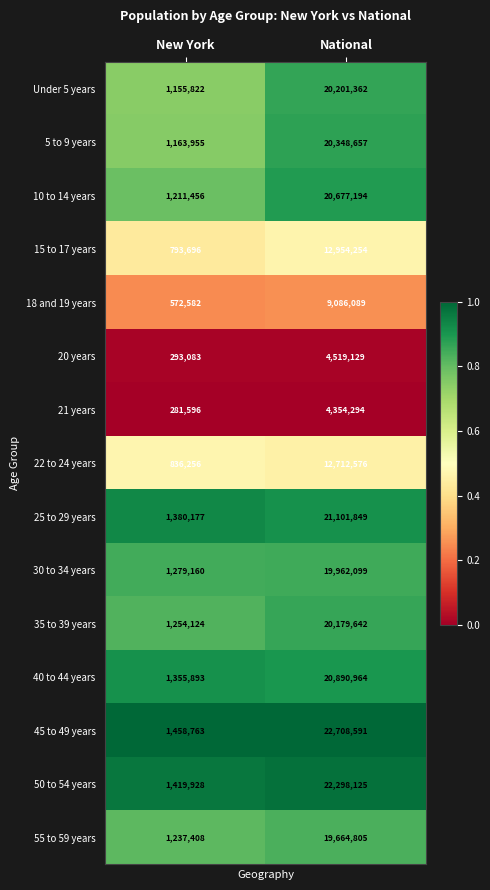

The value of Under 5 years at New York is 1155822. True or false?

True